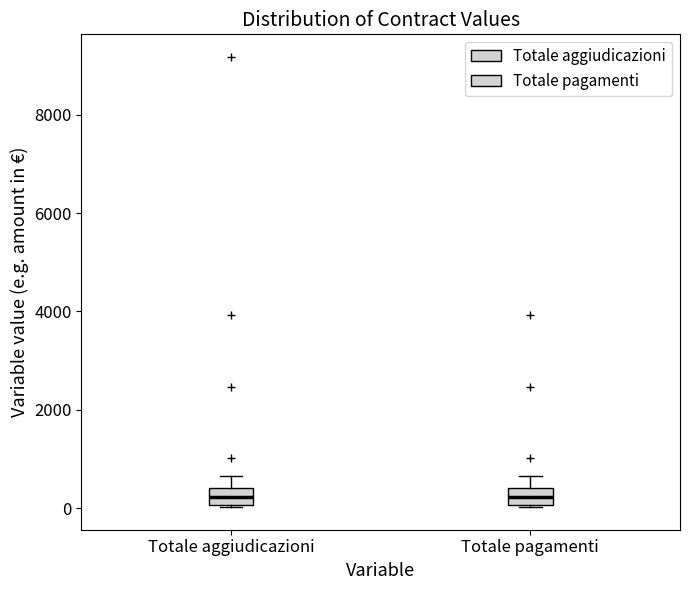

Reading left to right, read every box against the y-axis: the position of its median line, the range the box covers, and the ends of its whiskers. The values are not printed on the chart, so give them approximately, as read against the axis.

Totale aggiudicazioni: median 200, box 0 to 400, whiskers 0 to 600
Totale pagamenti: median 200, box 0 to 400, whiskers 0 to 600